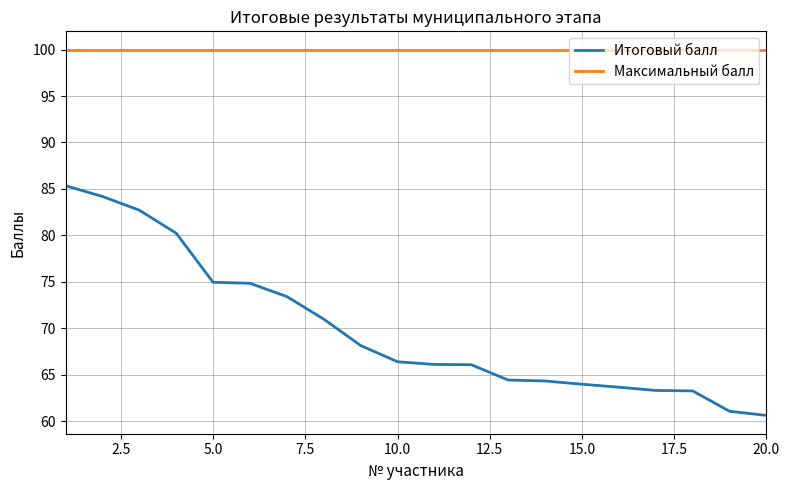

Which series has the widest spread of values?

Итоговый балл